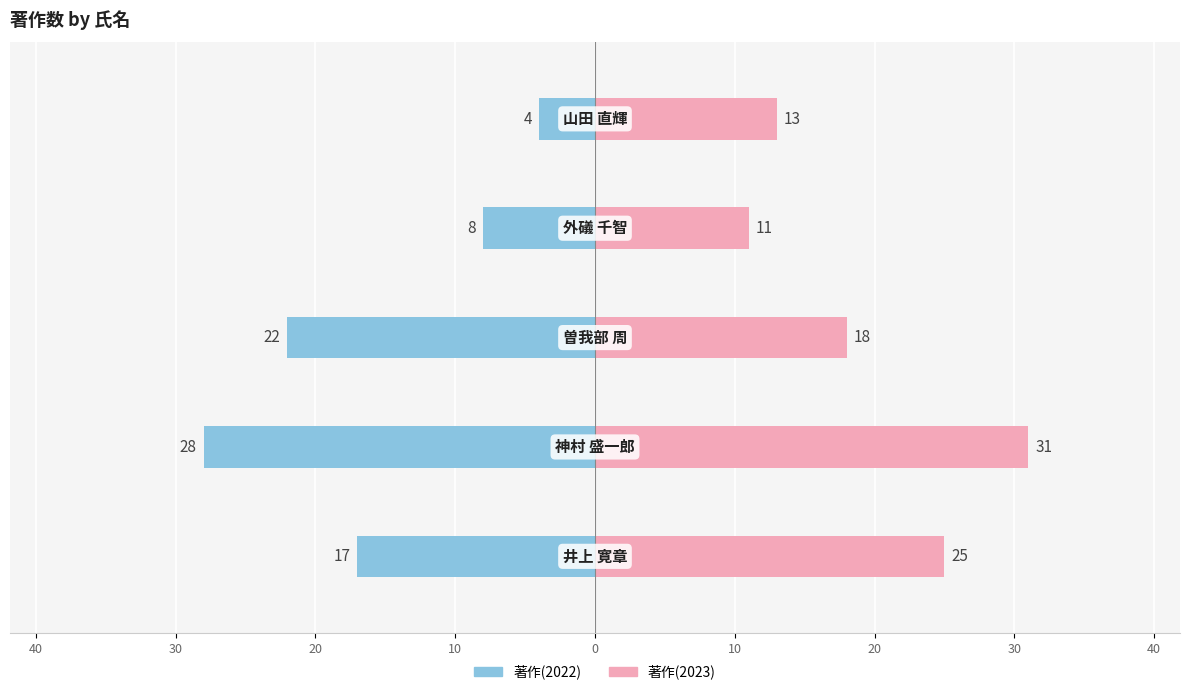

How many bars are there in each group?

2